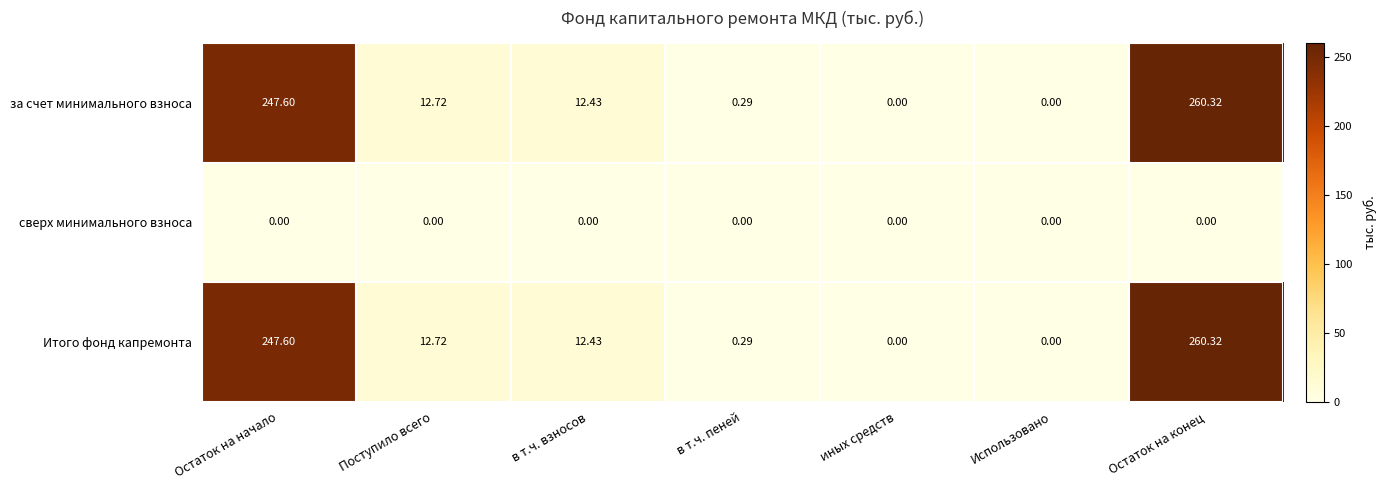

At which label does за счет минимального взноса reach its peak?

Остаток на конец